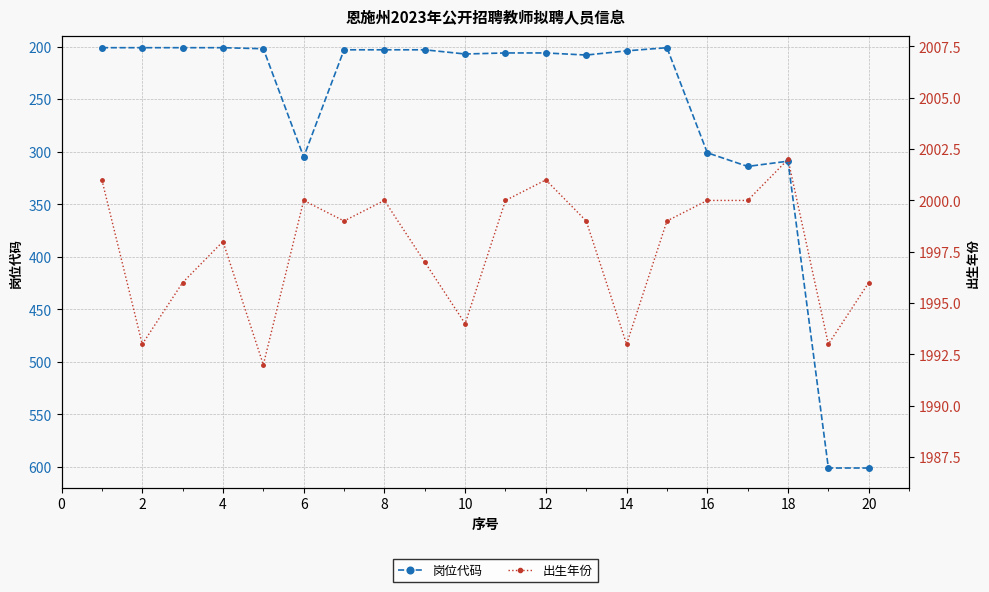

True or false: 岗位代码 and 出生年份 cross at least once.

False